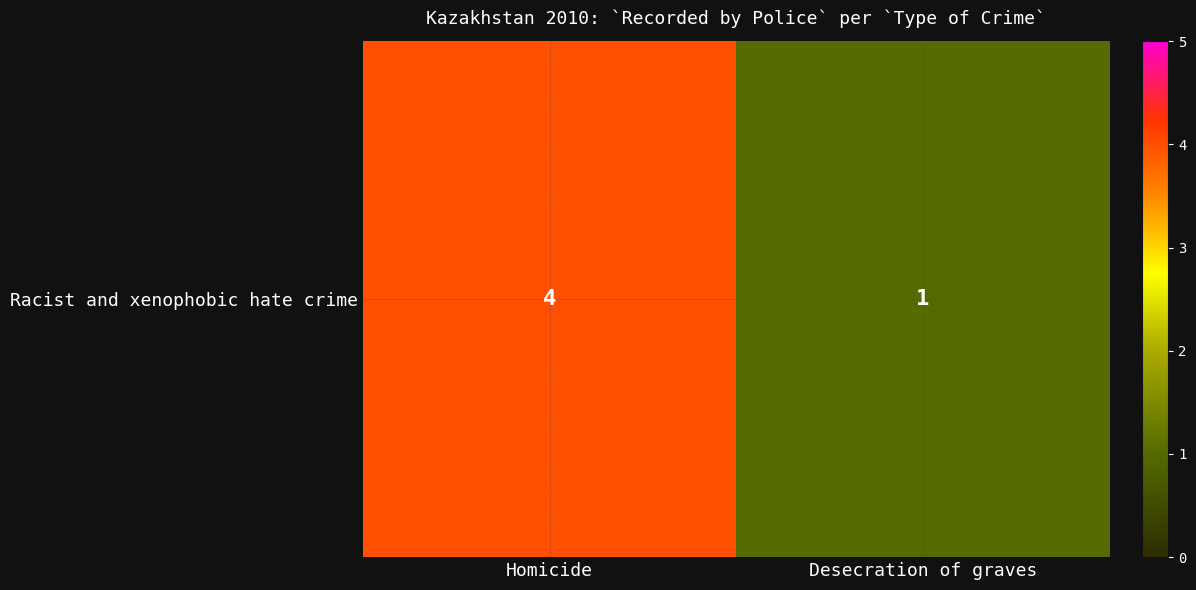

How many values are between 1 and 4?

2